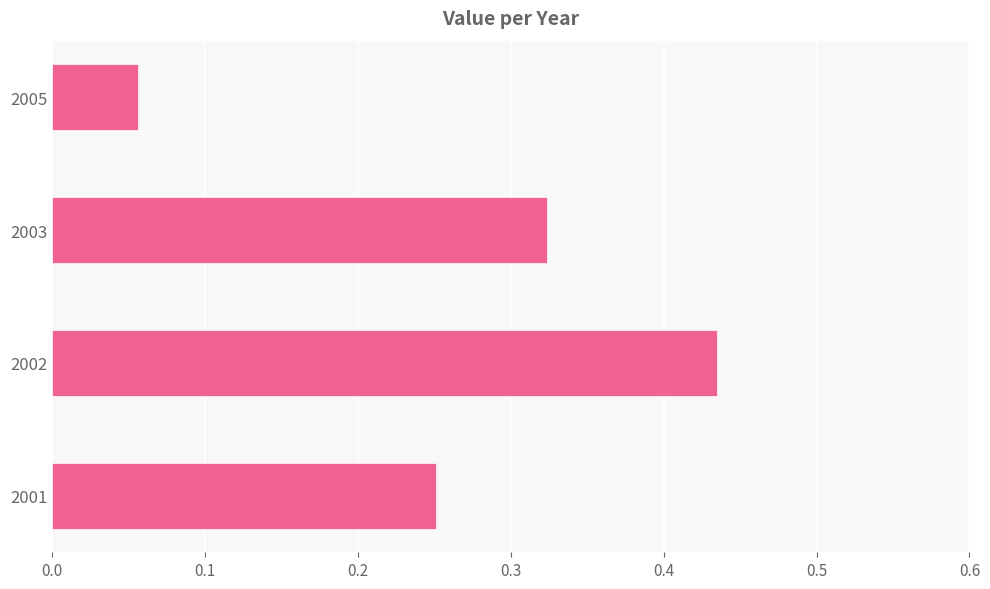

Count the values in the range 0 to 1.

4